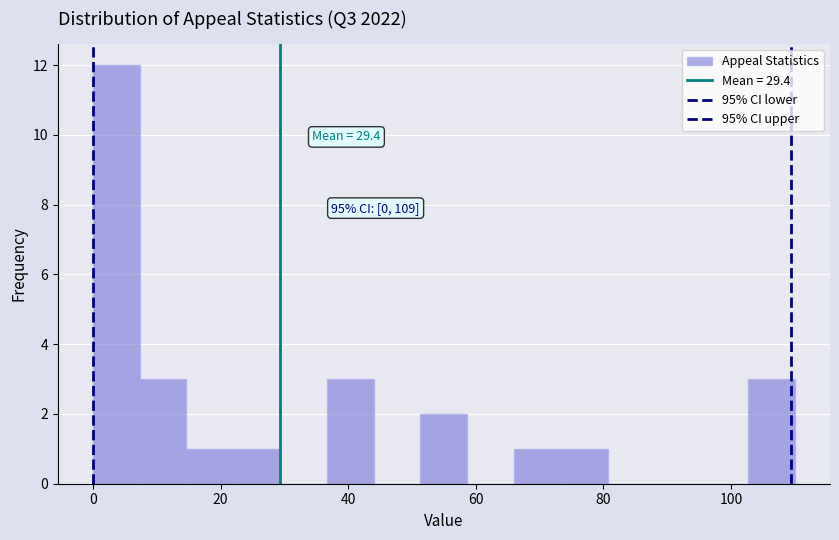

Read against the x-axis, roughly where is the centre of the tallest bar?

4